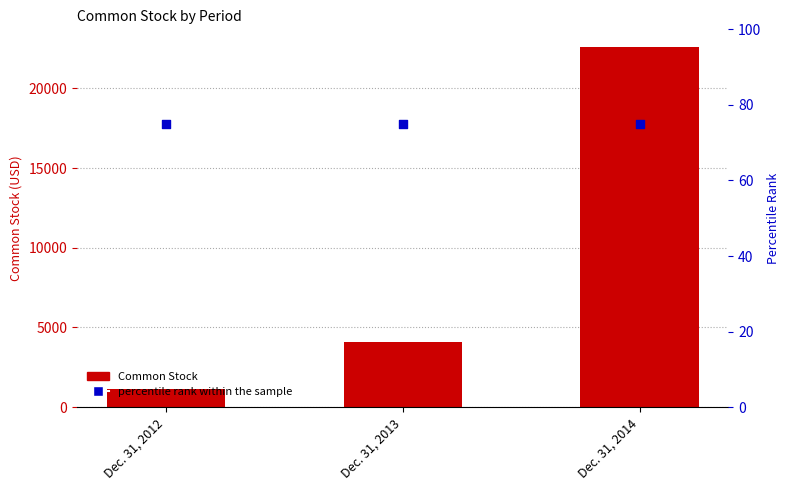

Which series contains the highest Y value?

Common Stock